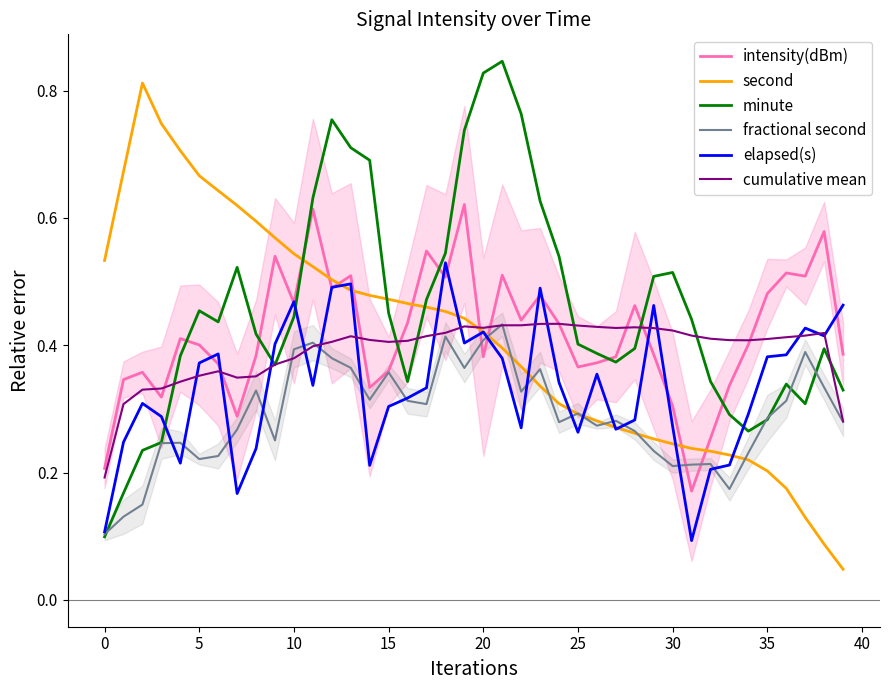

What is the value of the fractional second point at the 24th from the left?

0.4